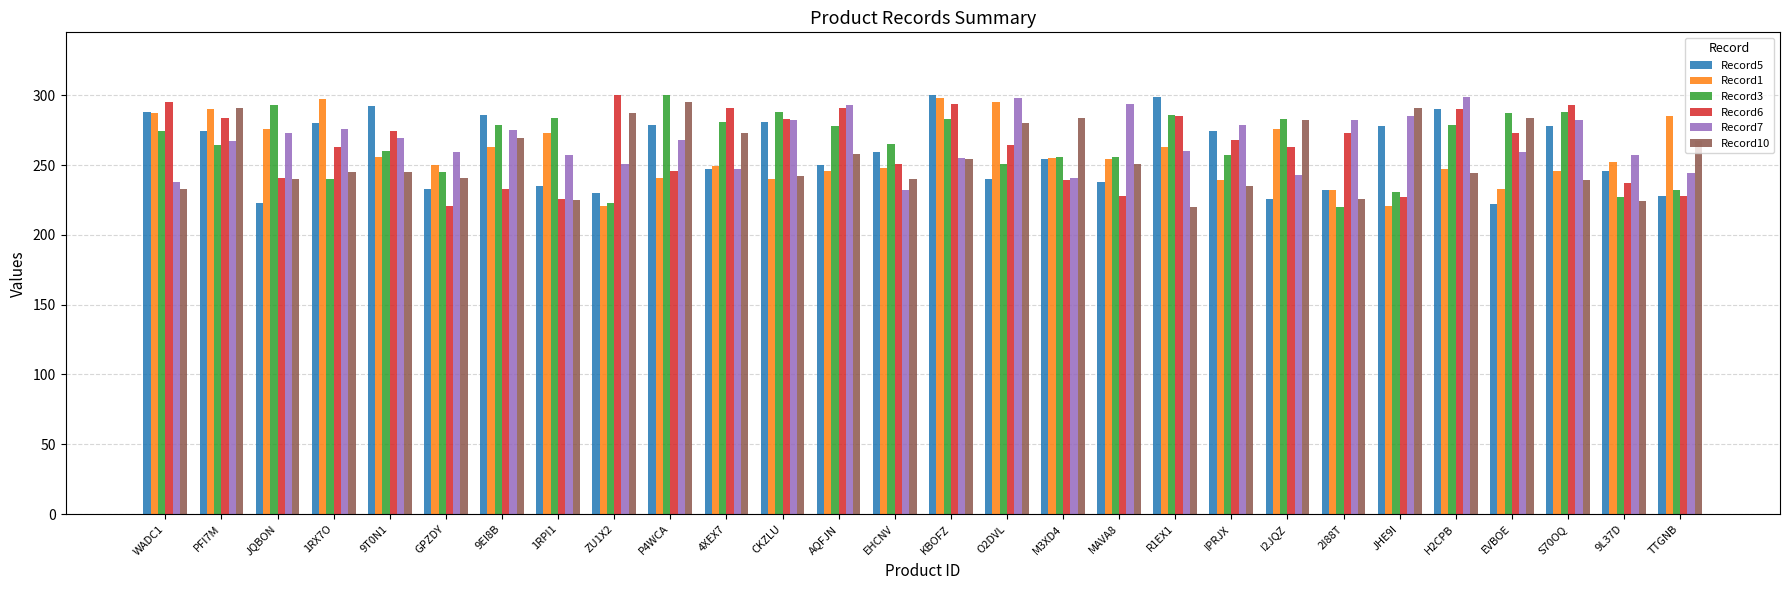

Which series changed the most between AQFJN and JHE9I?

Record6